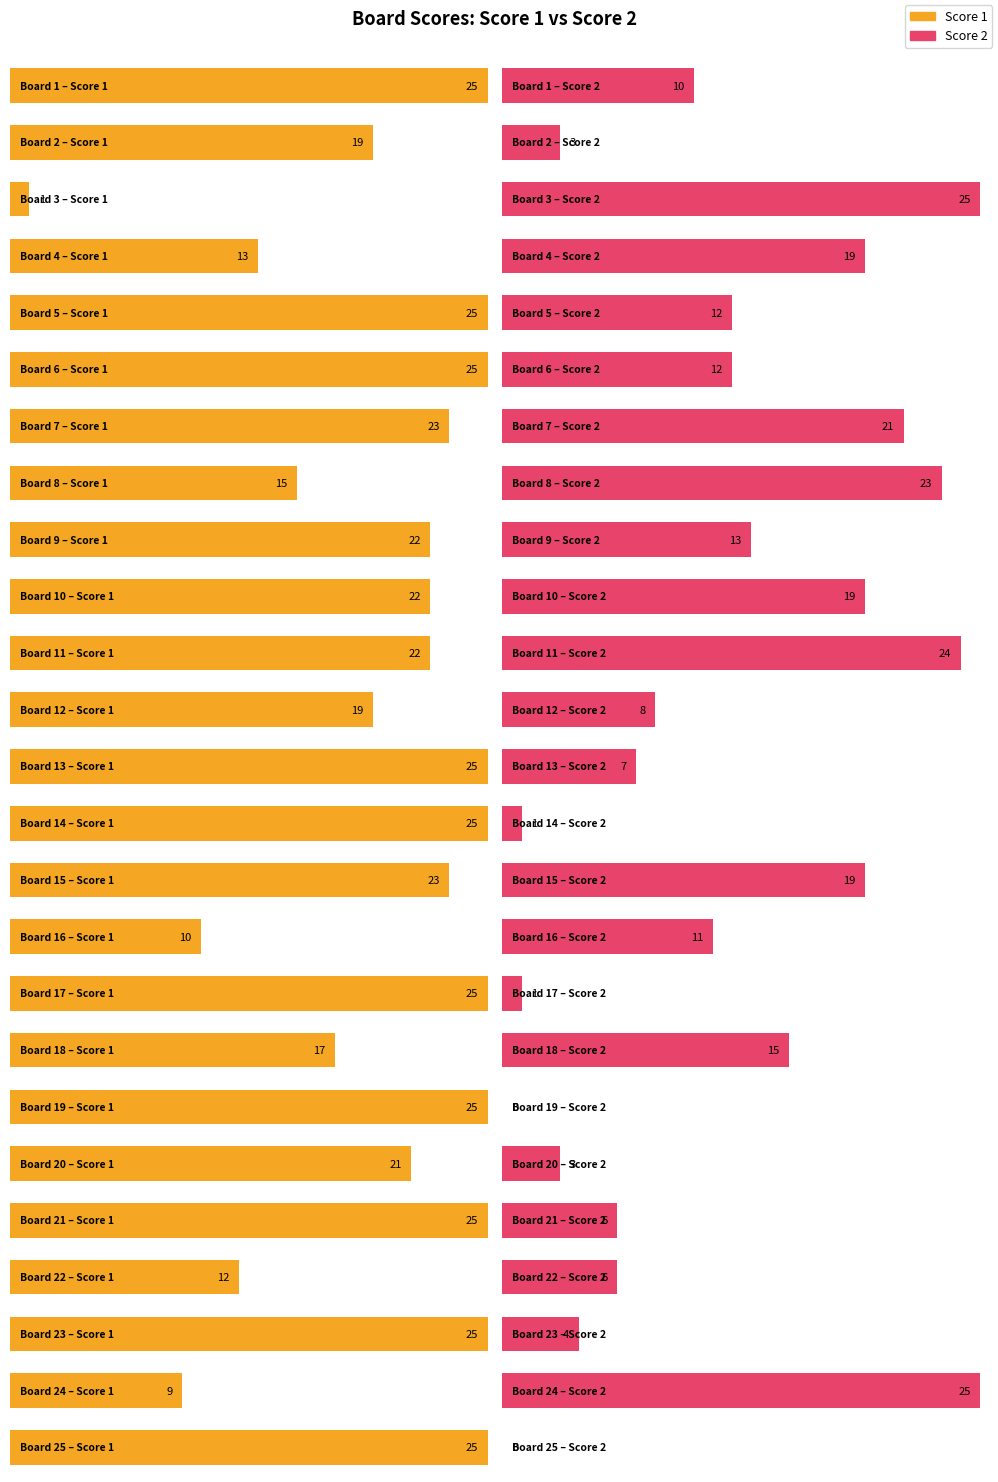

What is the spread (max minus min) of values at 1?

15